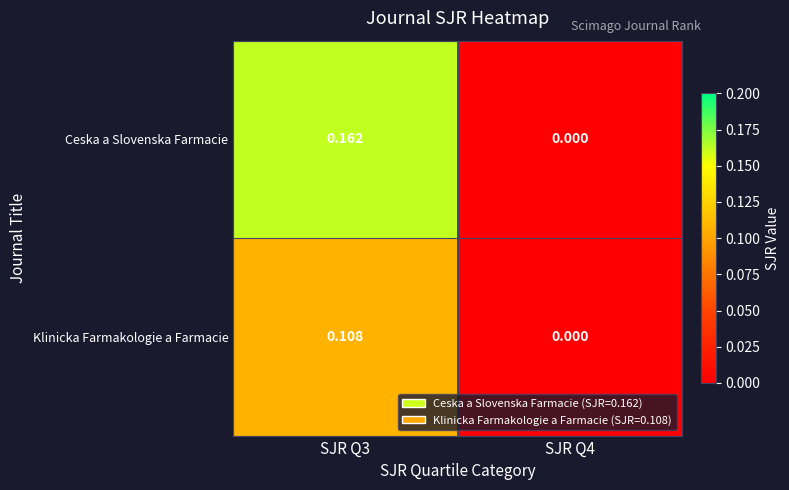

Rank the series at SJR Q3 from highest to lowest value.

Ceska a Slovenska Farmacie, Klinicka Farmakologie a Farmacie